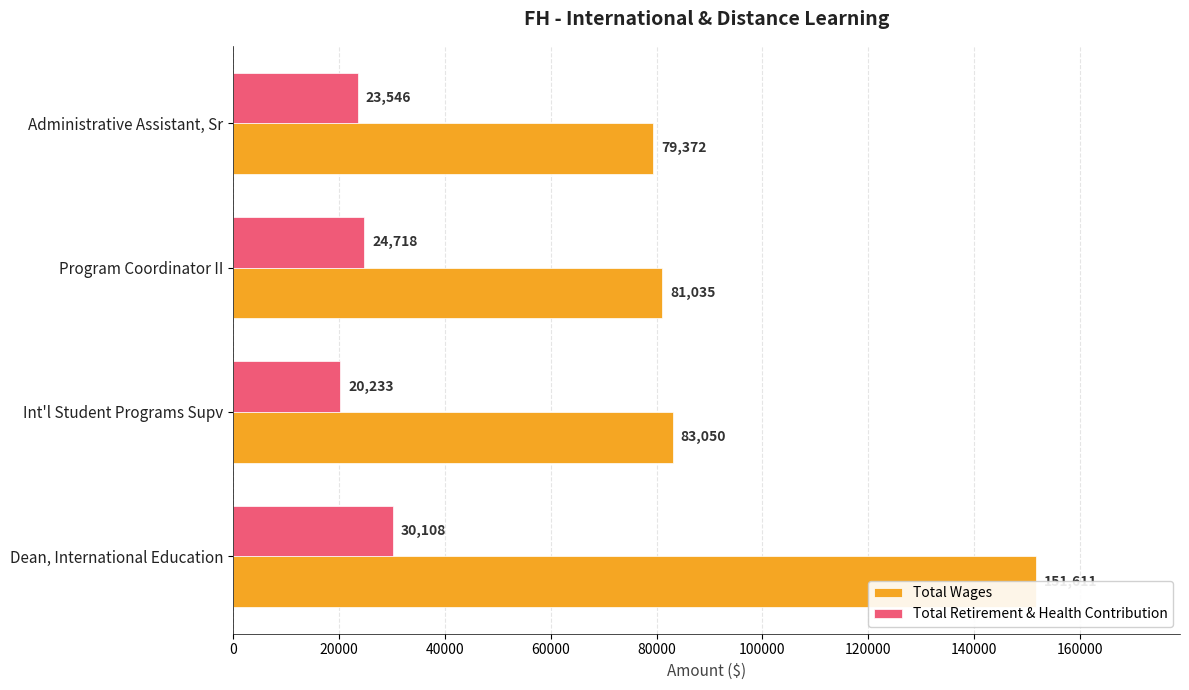

At Program Coordinator II, list the series in order from largest to smallest.

Total Wages, Total Retirement & Health Contribution